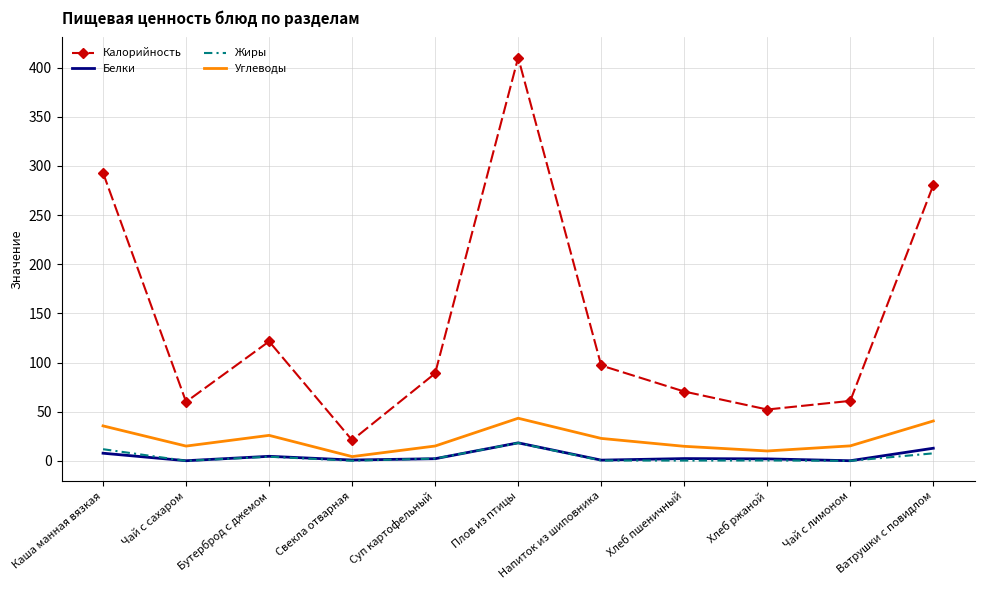

Is the value of Белки at Хлеб ржаной greater than the value of Углеводы at Ватрушки с повидлом?

No